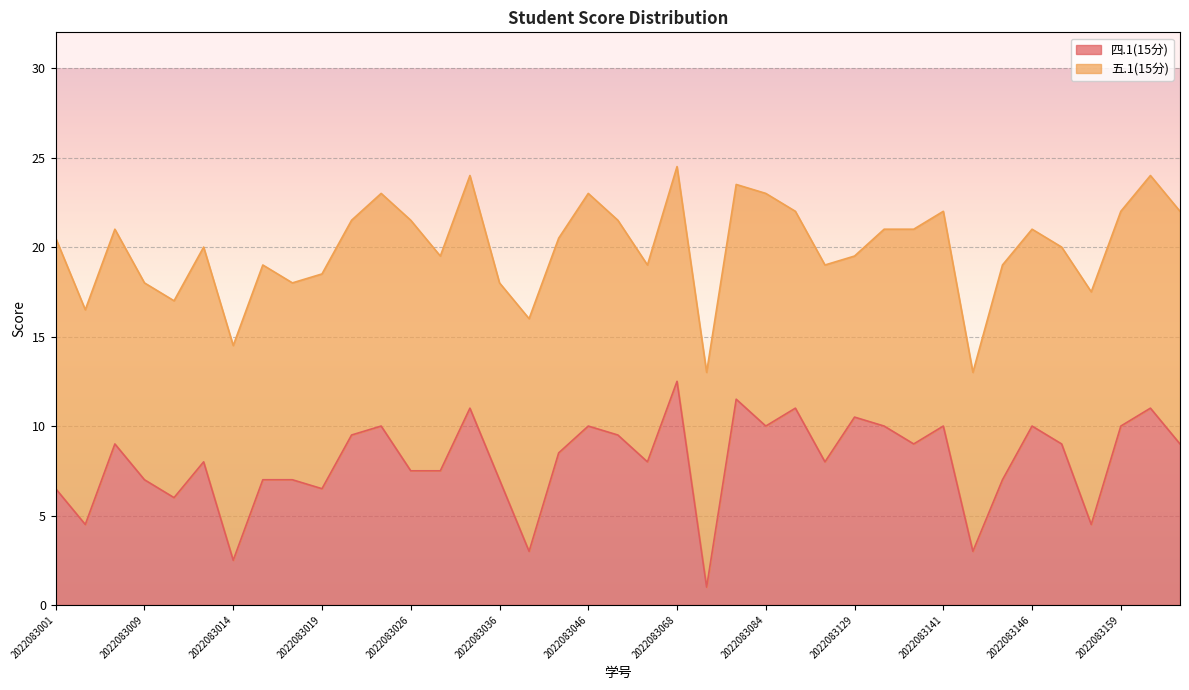

Reading right to left, extract all data points from this chart.

2022083168=9.0	2022083160=11.0	2022083159=10.0	2022083156=4.5	2022083149=9.0	2022083146=10.0	2022083145=7.0	2022083142=3.0	2022083141=10.0	2022083139=9.0	2022083137=10.0	2022083129=10.5	2022083111=8.0	2022083098=11.0	2022083084=10.0	2022083077=11.5	2022083072=1.0	2022083068=12.5	2022083067=8.0	2022083051=9.5	2022083046=10.0	2022083044=8.5	2022083043=3.0	2022083036=7.0	2022083035=11.0	2022083030=7.5	2022083026=7.5	2022083022=10.0	2022083021=9.5	2022083019=6.5	2022083018=7.0	2022083016=7.0	2022083014=2.5	2022083013=8.0	2022083010=6.0	2022083009=7.0	2022083007=9.0	2022083002=4.5	2022083001=6.5